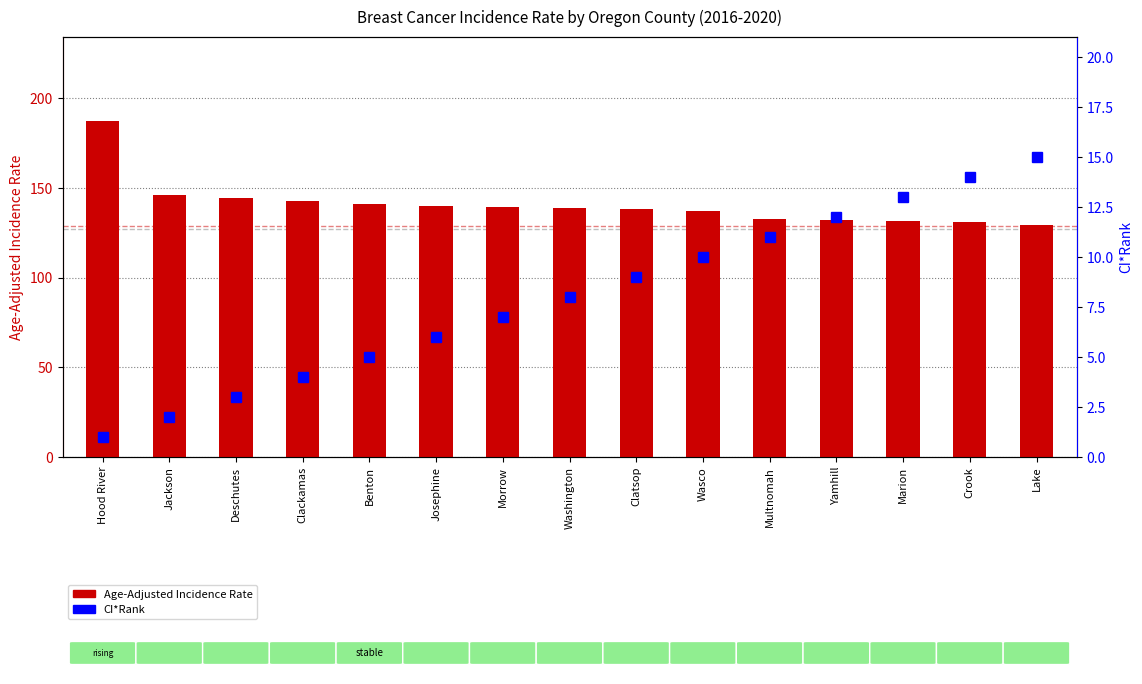

The CI*Rank series shows 17.9 at Marion. True or false?

False